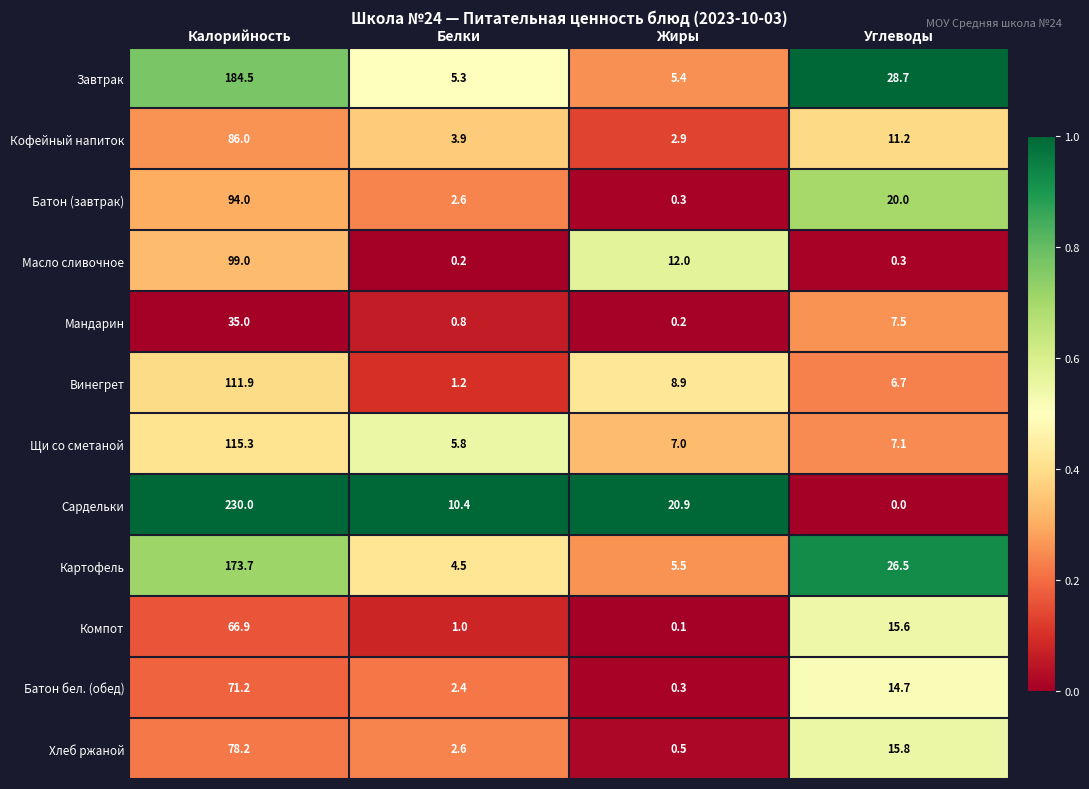

Is it true that Кофейный напиток equals 18.7 at Калорийность?

False